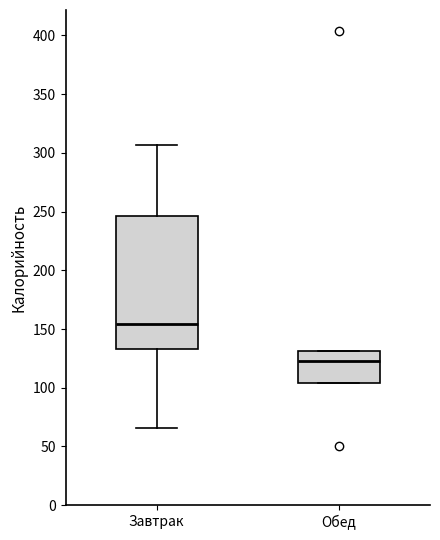

Which box's median line is the highest?

Завтрак